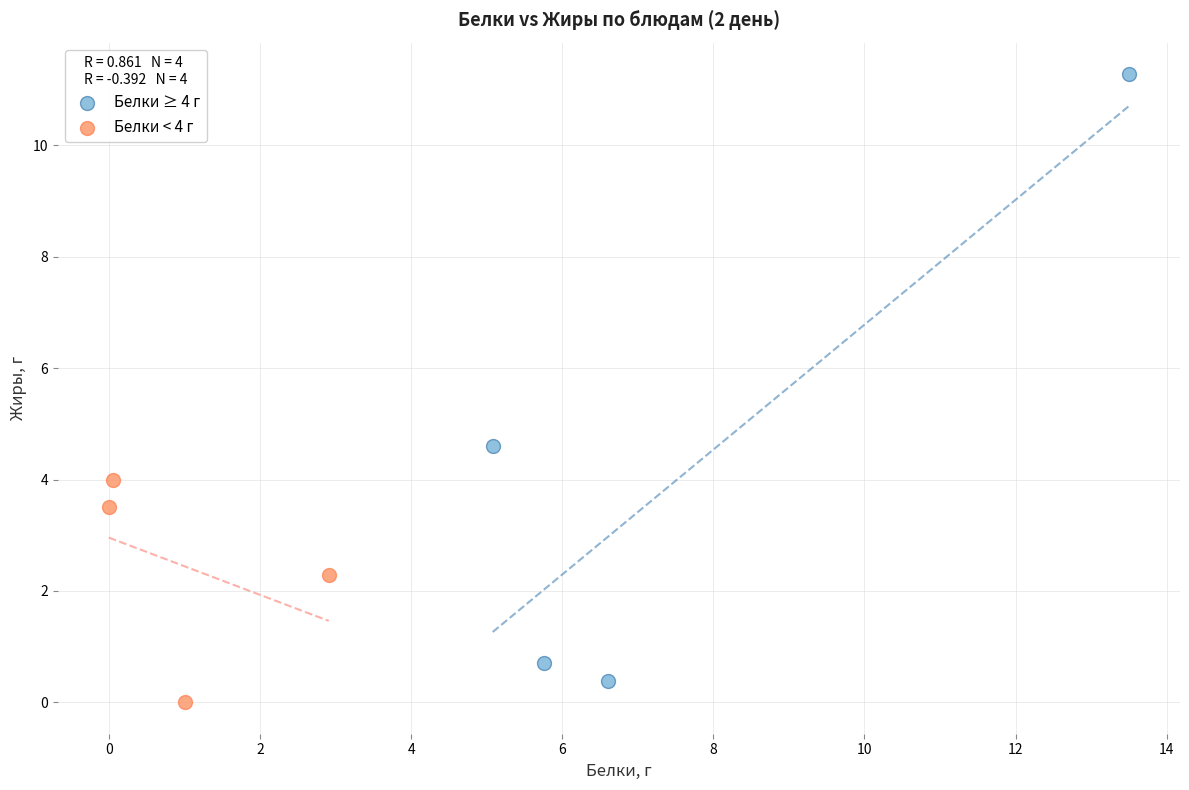

What are all the series names shown in the legend?

Белки ≥ 4 г, Белки < 4 г